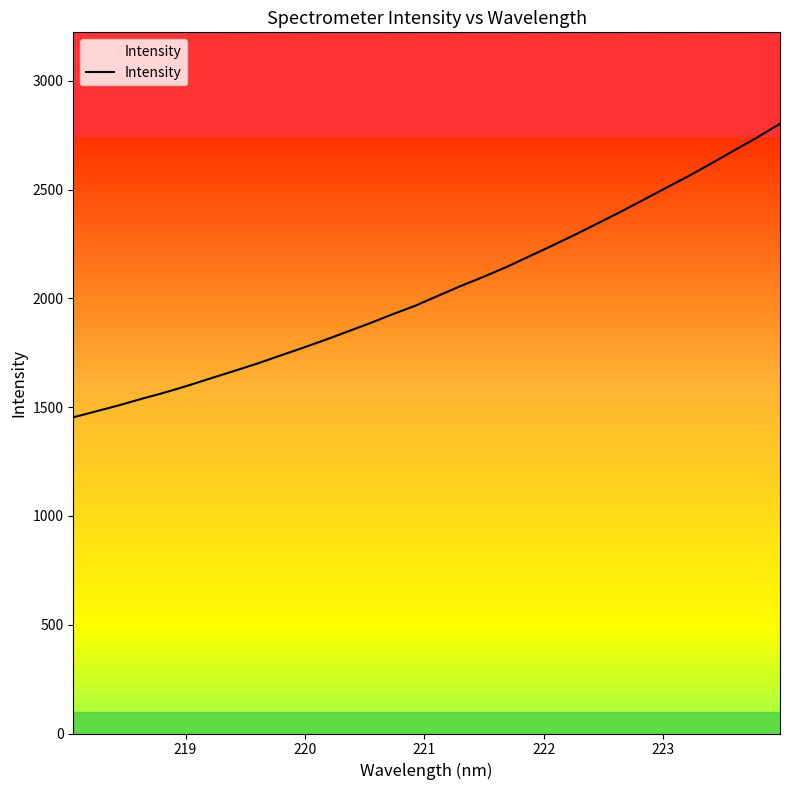

True or false: there are more than 0 points higher than both neighbors.

False